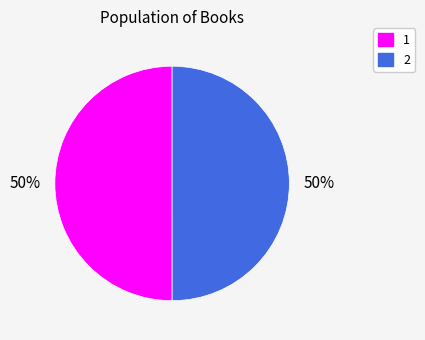

Is it true that 2 is 50% of the pie?

True